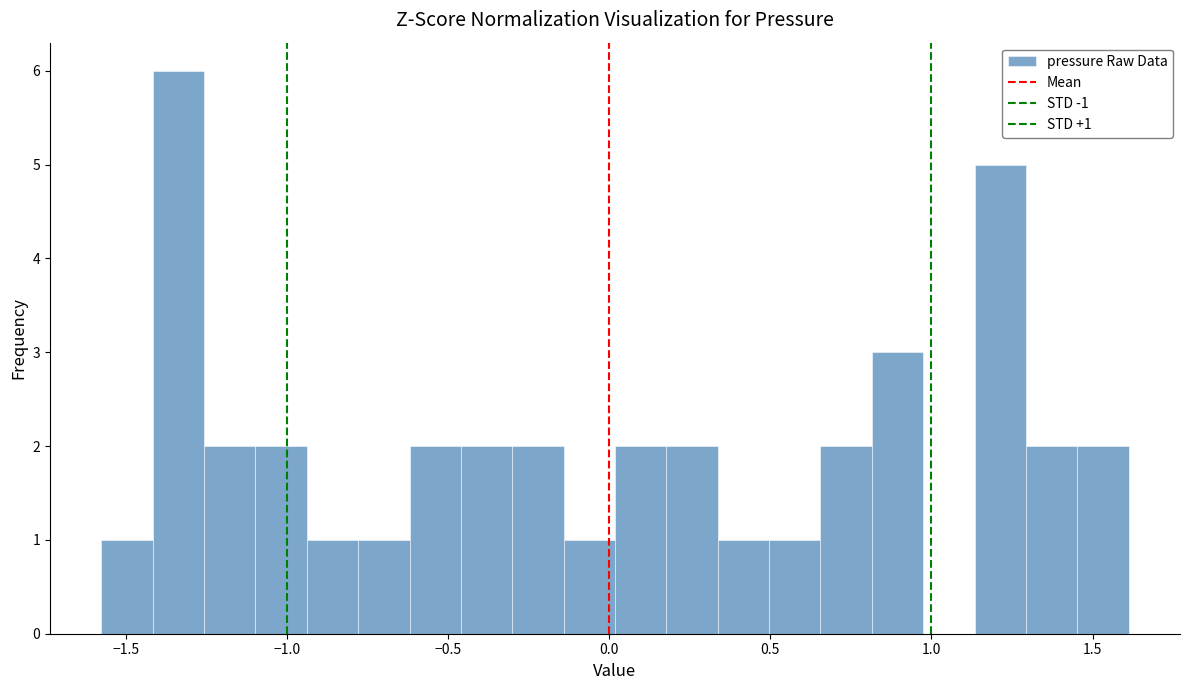

Read against the x-axis, roughly where is the centre of the tallest bar?

-1.35